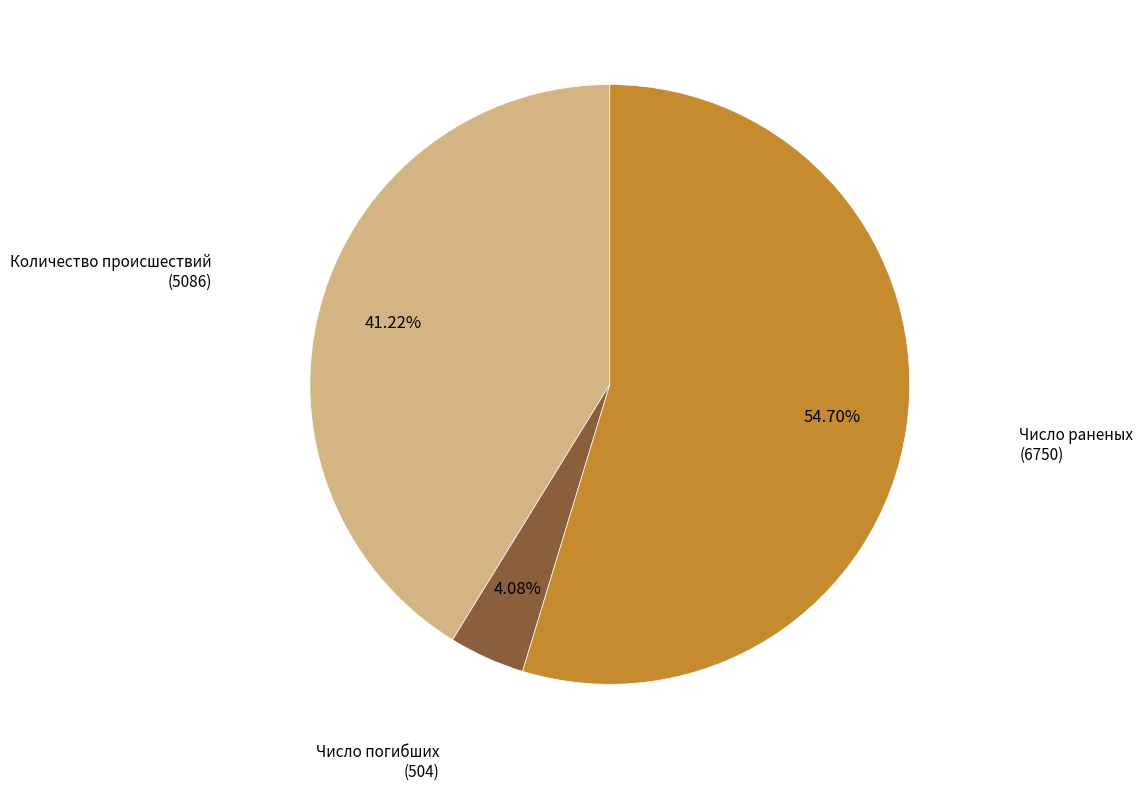

Is there a majority slice in this chart?

Yes